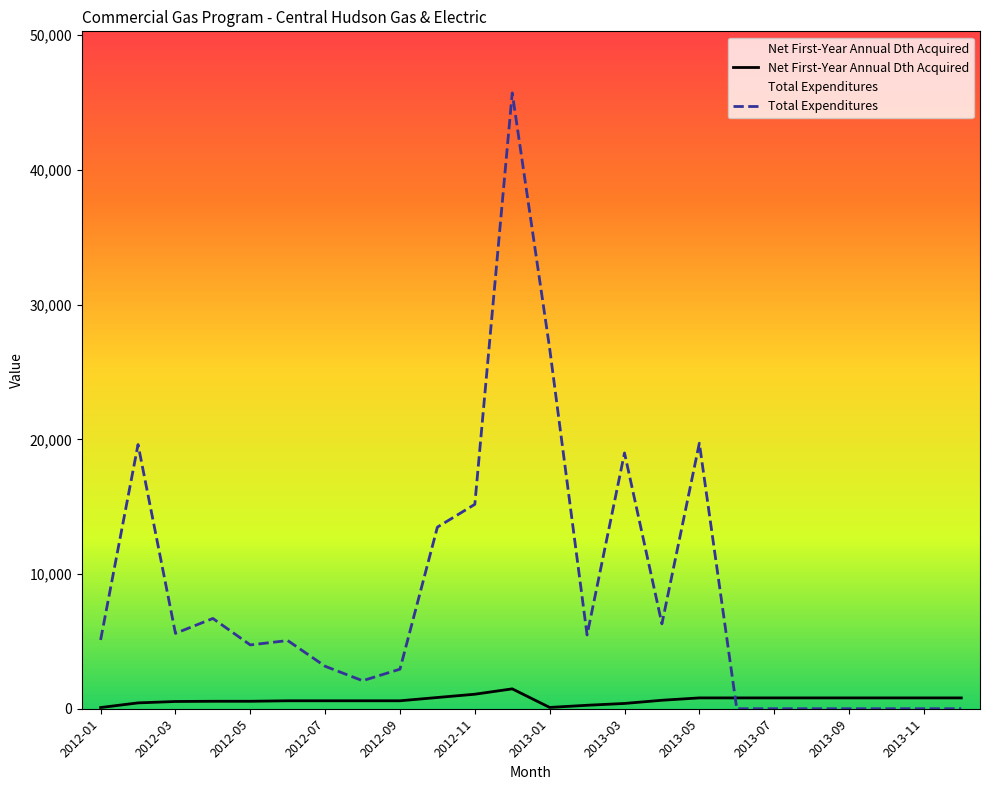

Rank the categories by Total Expenditures value from lowest to highest.

2013-06, 2013-07, 2013-08, 2013-09, 2013-10, 2013-11, 2013-12, 2012-08, 2012-09, 2012-07, 2012-05, 2012-06, 2012-01, 2013-02, 2012-03, 2013-04, 2012-04, 2012-10, 2012-11, 2013-03, 2012-02, 2013-05, 2013-01, 2012-12